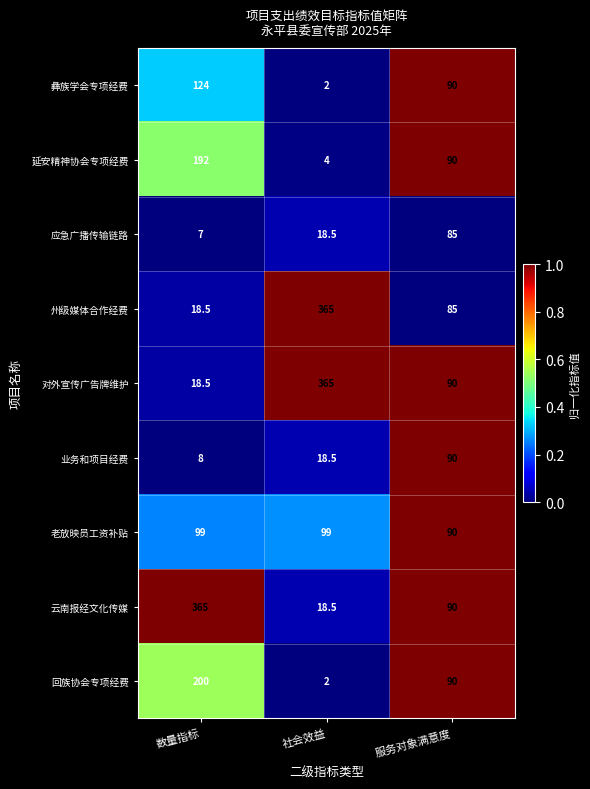

The value of 州级媒体合作经费 at 社会效益 is 365.0. True or false?

True